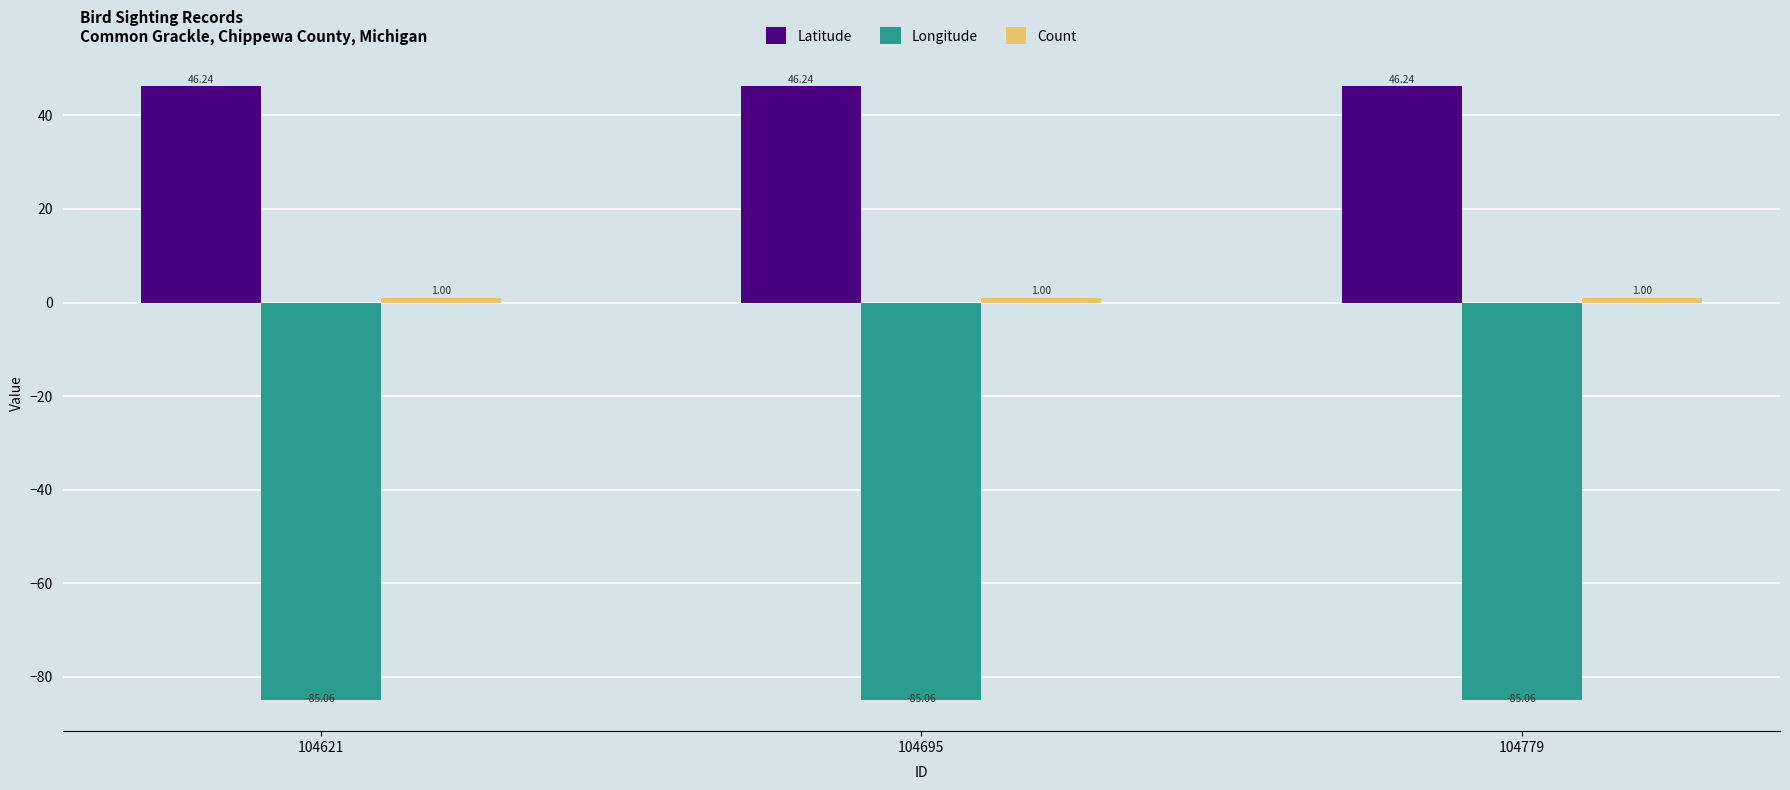

What is the sum of the Latitude values at 104695 and 104621?

92.5